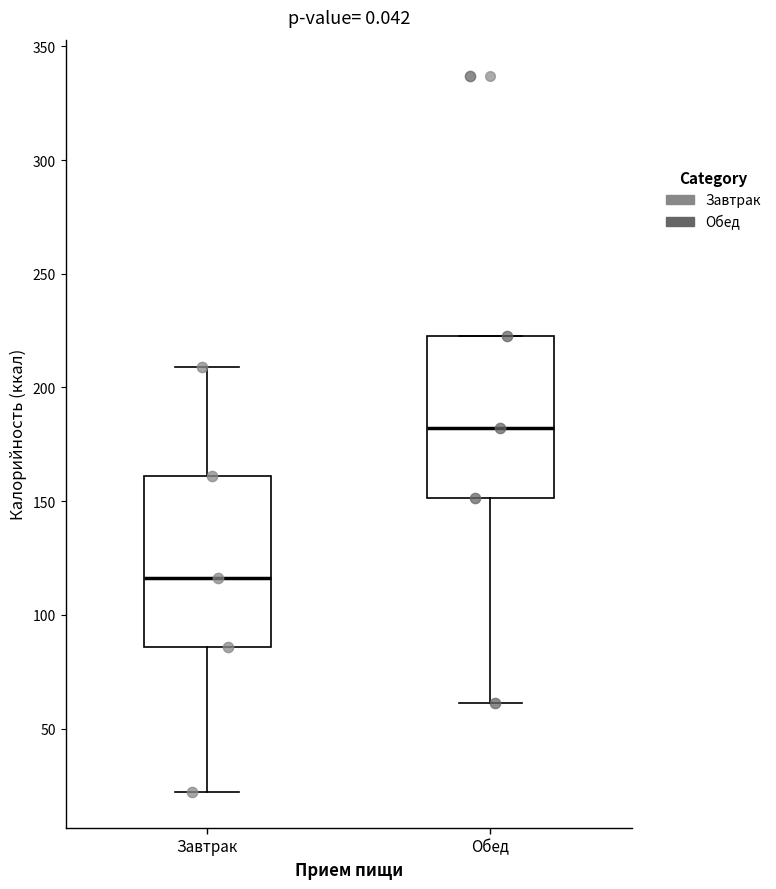

Where is the lower edge of the box for Обед on the y-axis? The values are not printed on the chart, so give them approximately, as read against the axis.

150